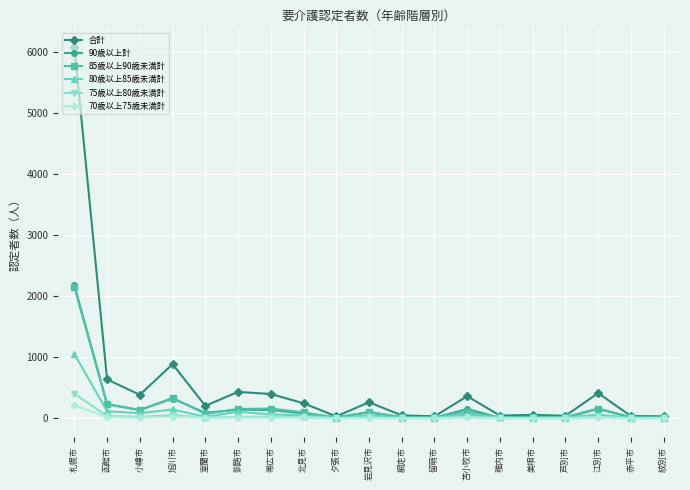

True or false: 90歳以上計 has more than 0 points higher than both neighbors.

True